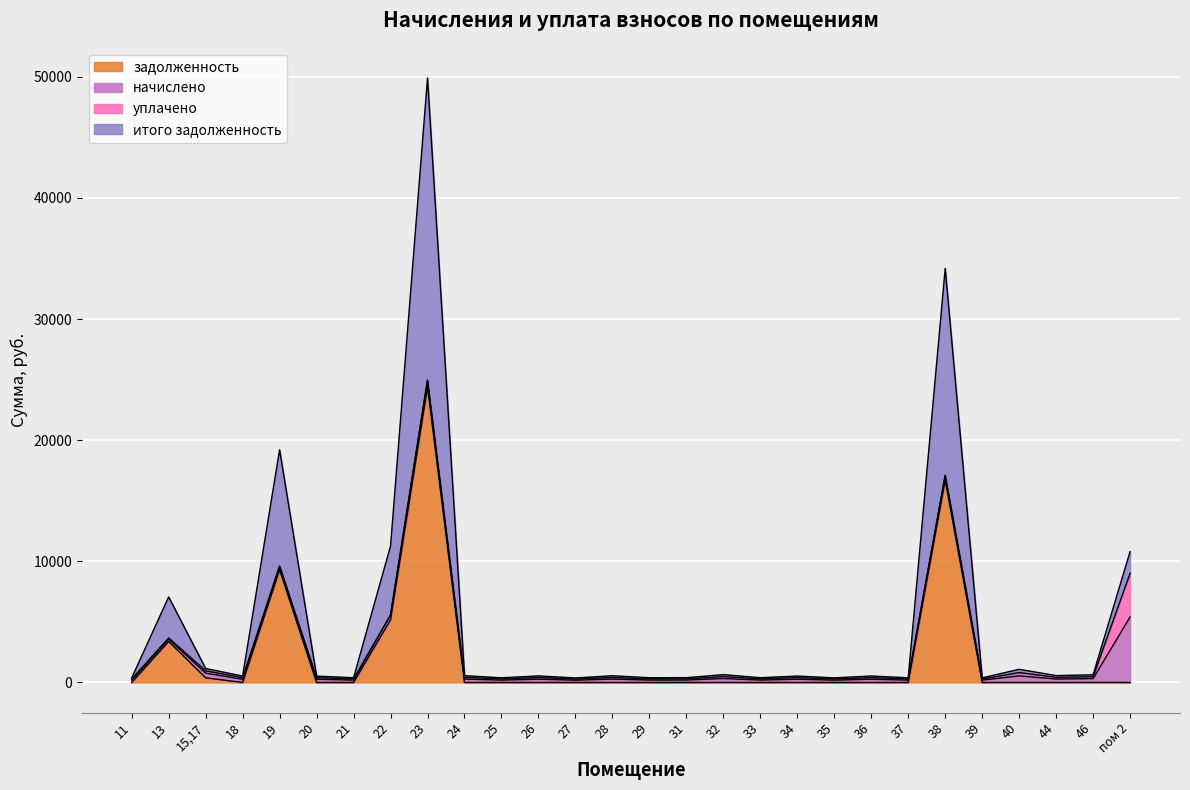

What is the sum of the итого задолженность values at 11 and 24?

934.9